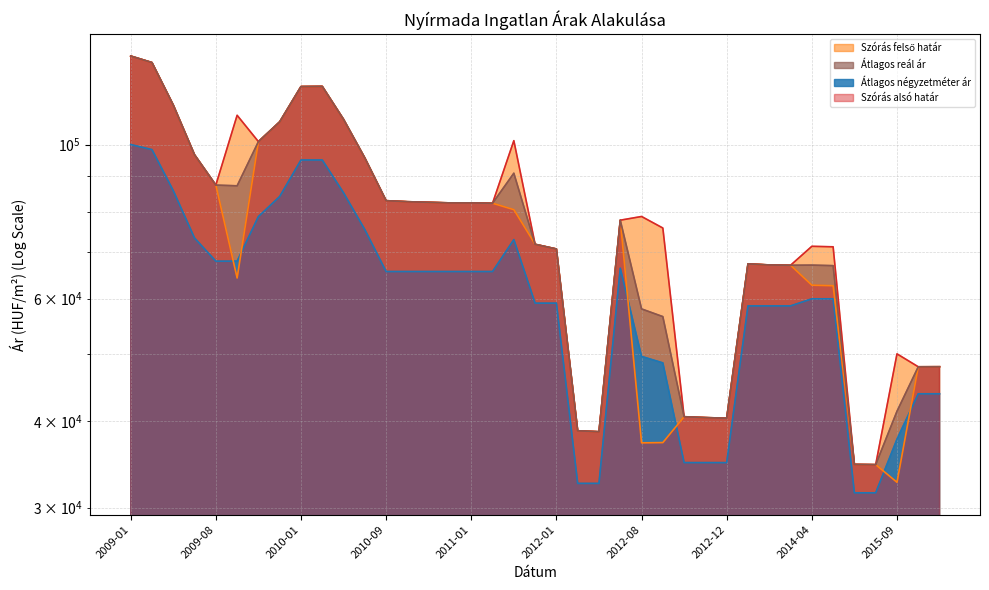

In Szórás felső határ, how many points are lower than both neighbors (excluding endpoints)?

8